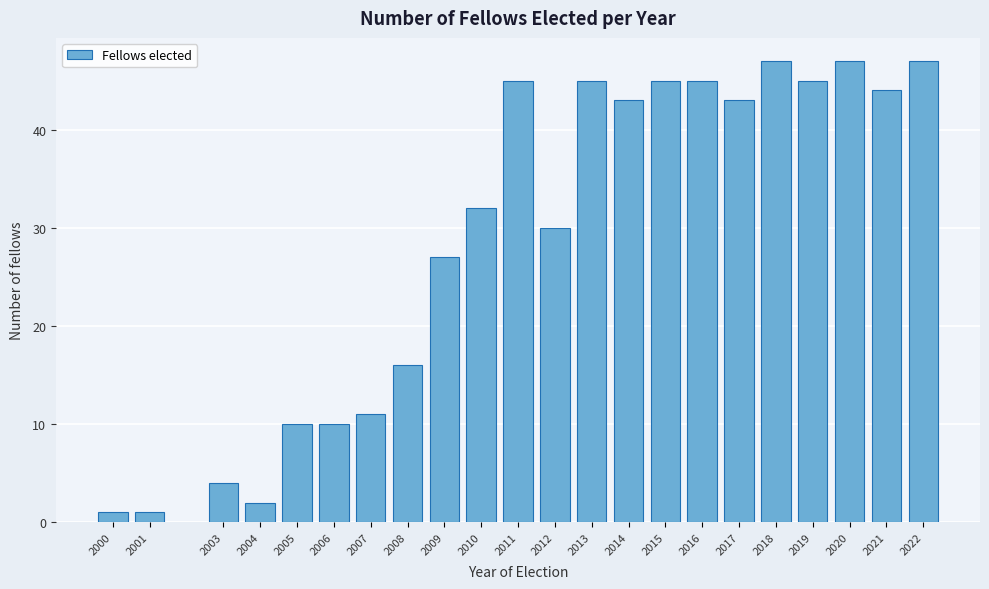

Reading left to right, what are all the values shown in this chart?

2000=1	2001=1	2003=4	2004=2	2005=10	2006=10	2007=11	2008=16	2009=27	2010=32	2011=45	2012=30	2013=45	2014=43	2015=45	2016=45	2017=43	2018=47	2019=45	2020=47	2021=44	2022=47